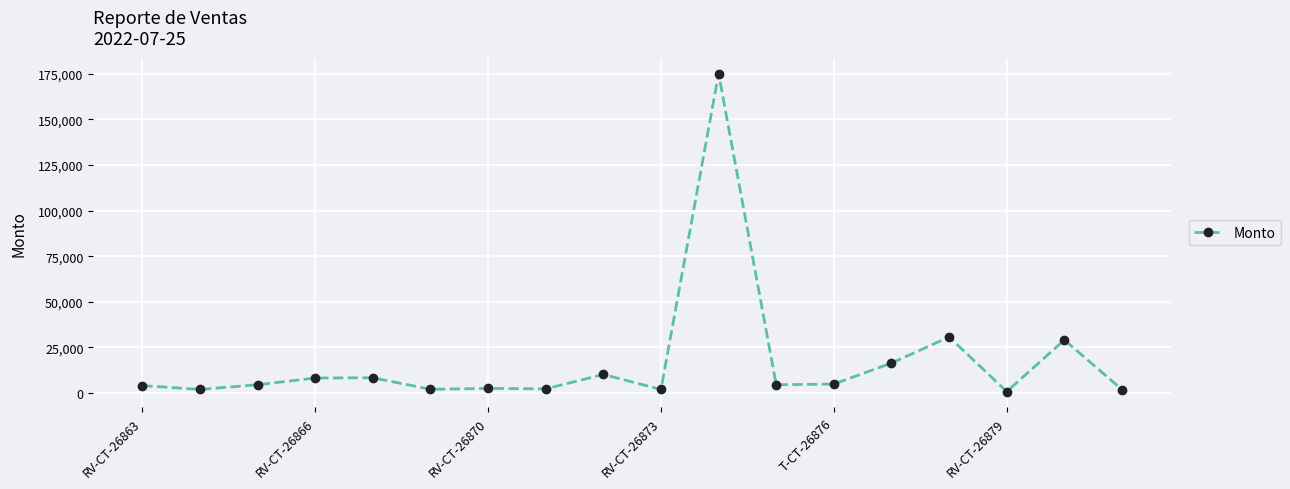

What is the value of the 13th point from the left?

4950.0